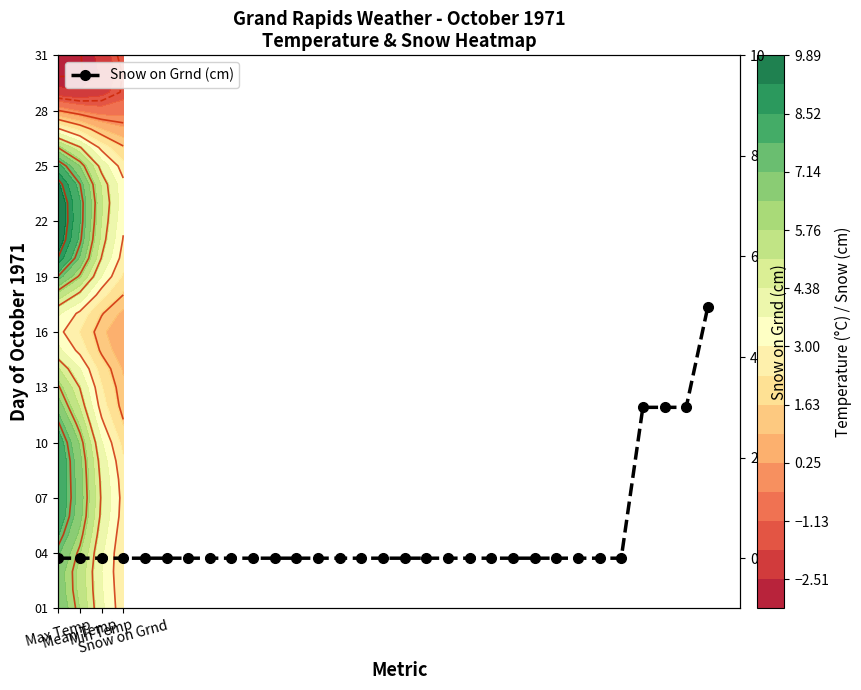

What is the greatest value displayed?

5